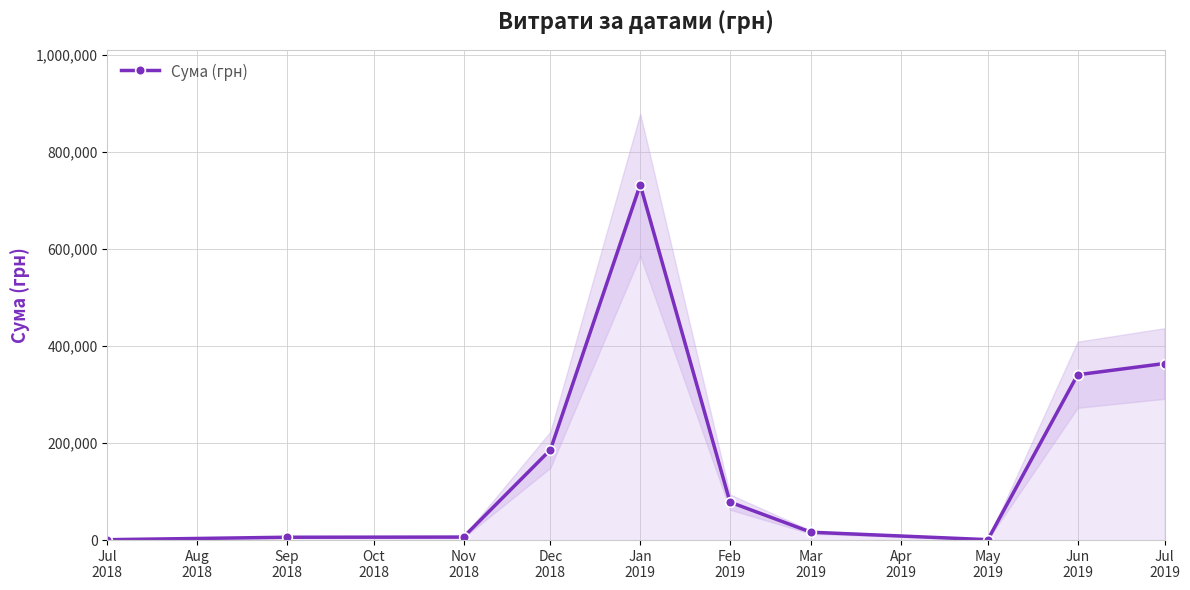

What is the highest value of the Сума (грн) series?

731980.0